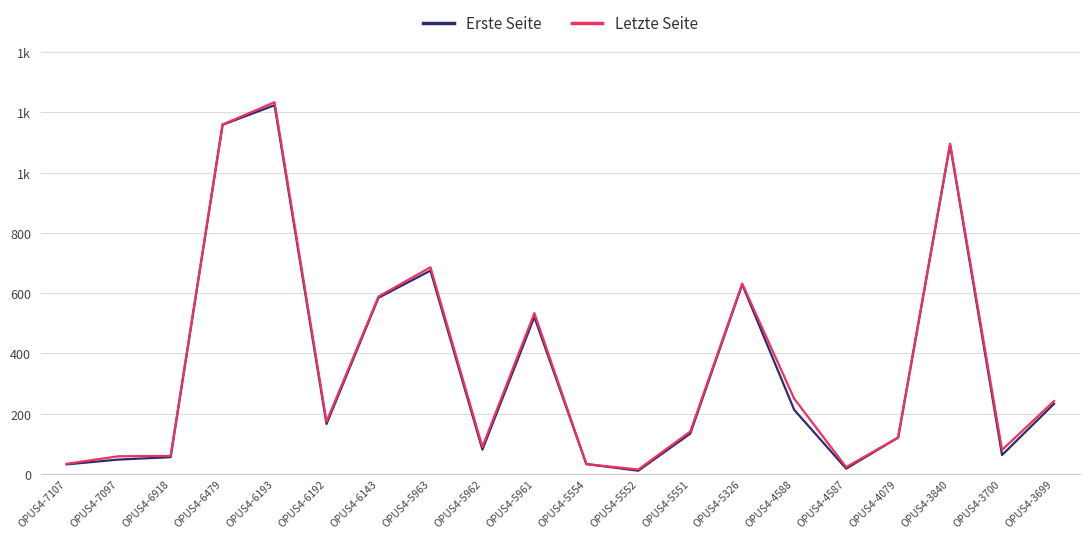

Does the chart have visible grid lines?

Yes